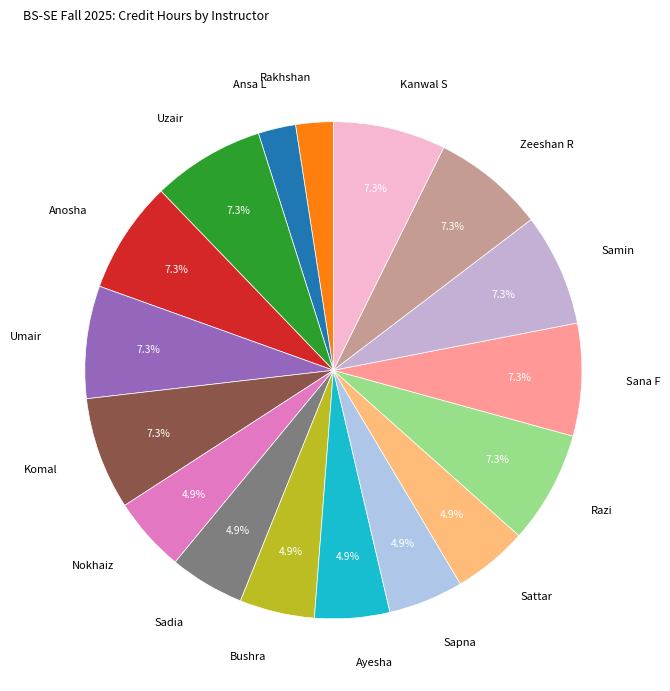

What is the total percentage of Sana F and Samin?

14.6%